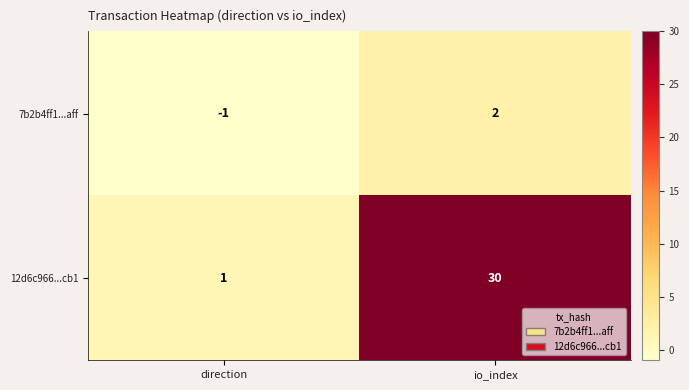

What is the sum of the 12d6c966...cb1 values at direction and io_index?

31